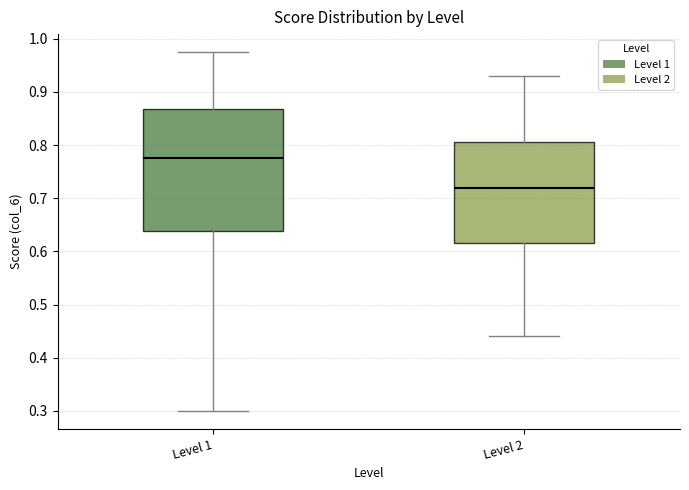

Reading left to right, read every box against the y-axis: the position of its median line, the range the box covers, and the ends of its whiskers. The values are not printed on the chart, so give them approximately, as read against the axis.

Level 1: median 0.78, box 0.64 to 0.87, whiskers 0.30 to 0.98
Level 2: median 0.72, box 0.62 to 0.81, whiskers 0.44 to 0.93